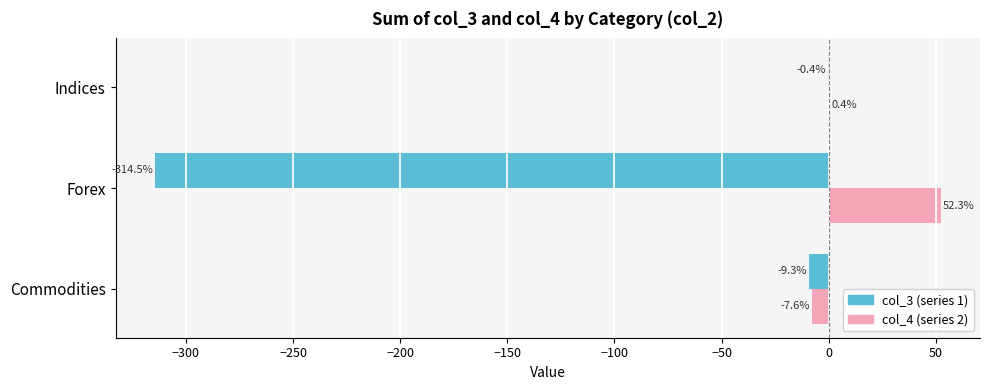

At which category is the sum across all series the highest?

Indices